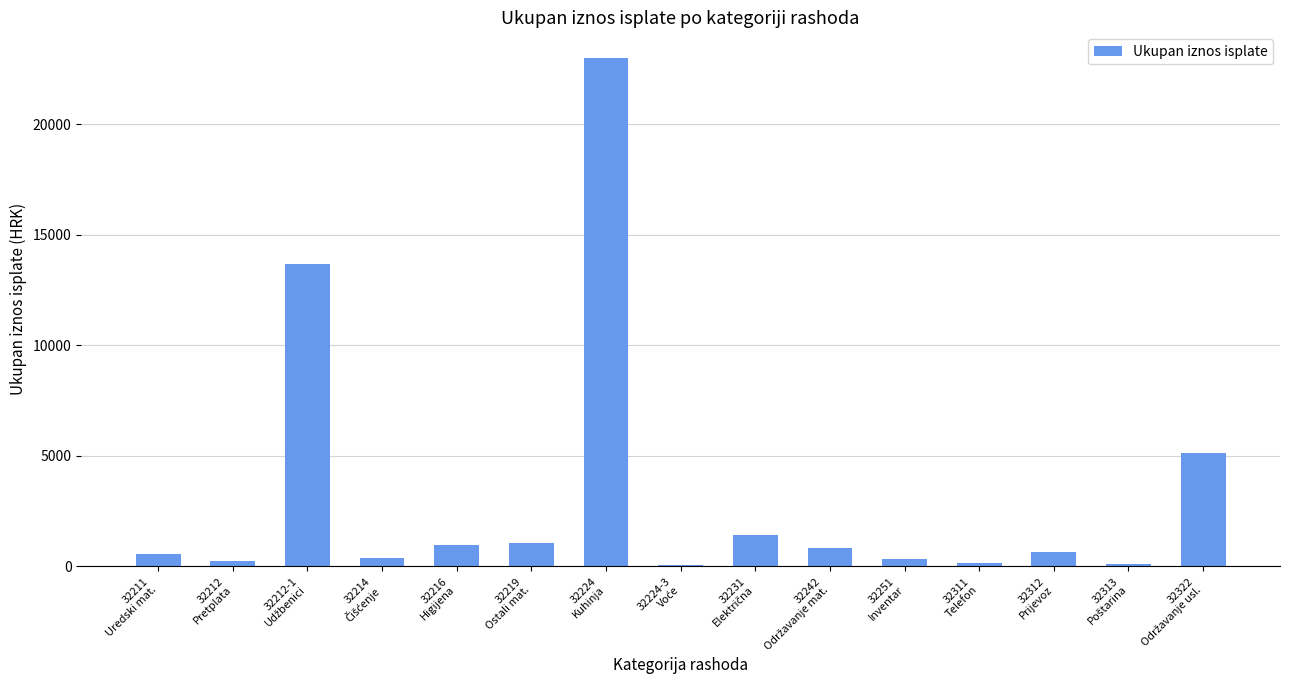

How many bars are there in total?

15